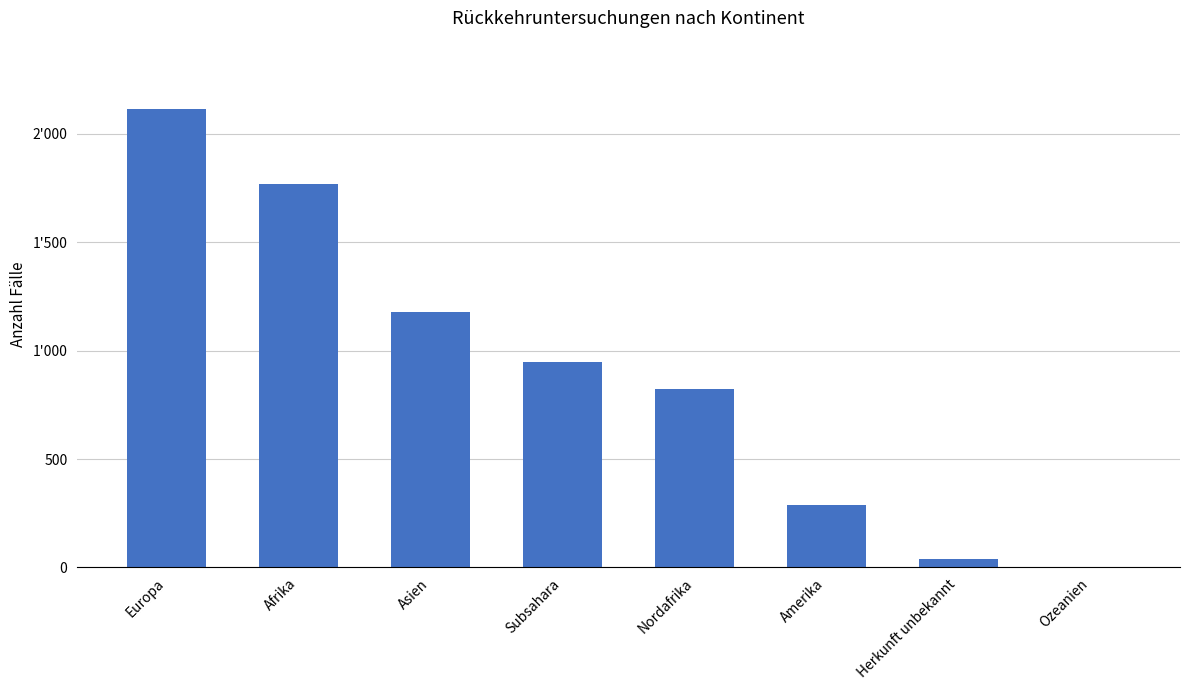

What is the maximum value shown in the chart?

2113